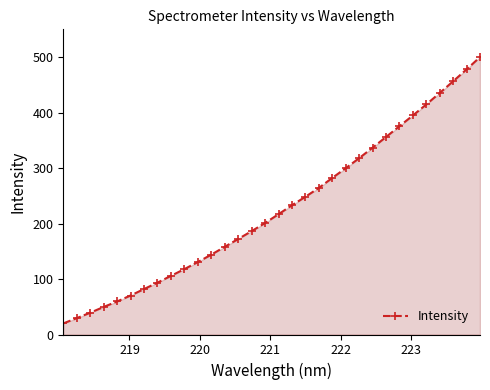

What is the value of the 21st point from the left?

282.2